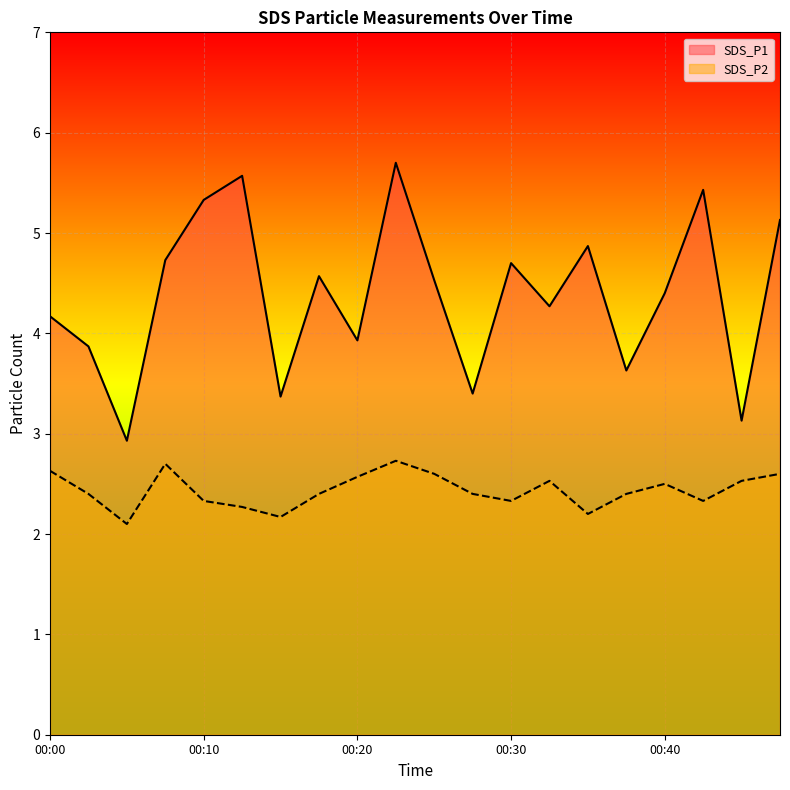

Reading right to left, list all the values displayed in this chart.

SDS_P1: 5.1	3.1	5.4	4.4	3.6	4.9	4.3	4.7	3.4	4.5	5.7	3.9	4.6	3.4	5.6	5.3	4.7	2.9	3.9	4.2
SDS_P2: 2.6	2.5	2.3	2.5	2.4	2.2	2.5	2.3	2.4	2.6	2.7	2.6	2.4	2.2	2.3	2.3	2.7	2.1	2.4	2.6